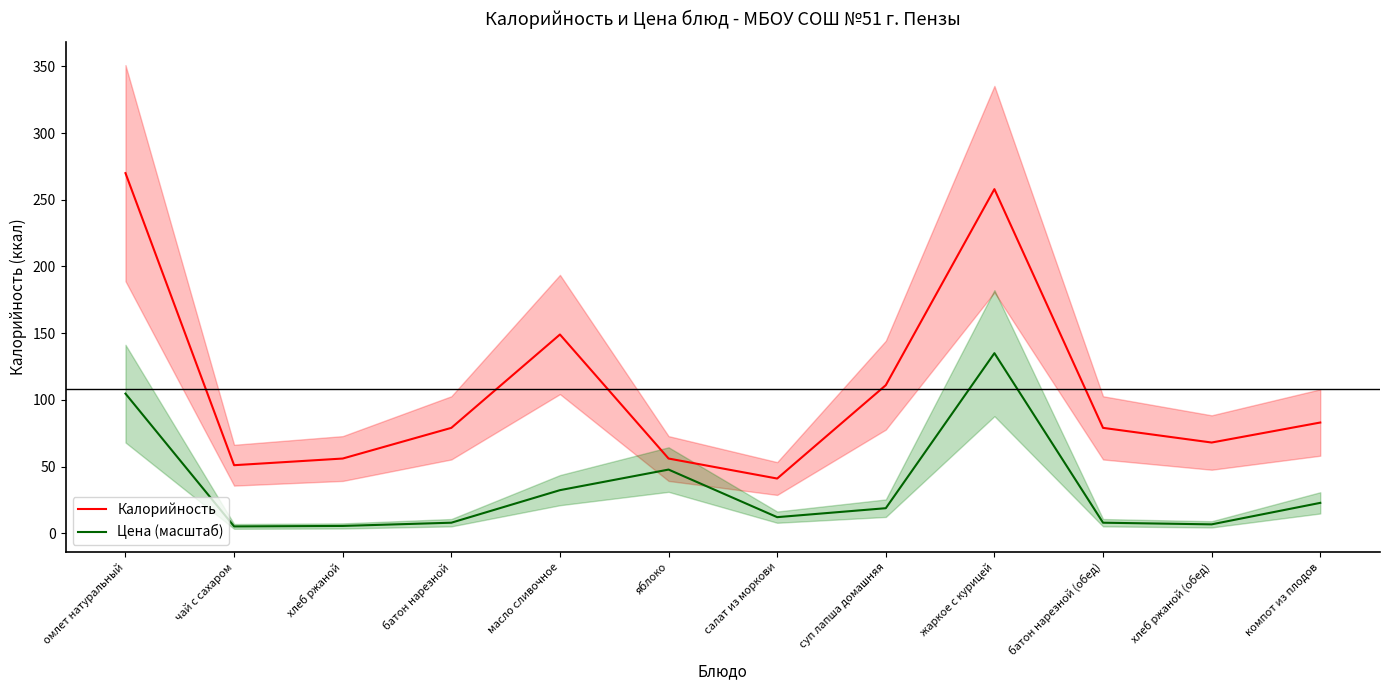

True or false: Калорийность has a value of 73.3 at яблоко.

False